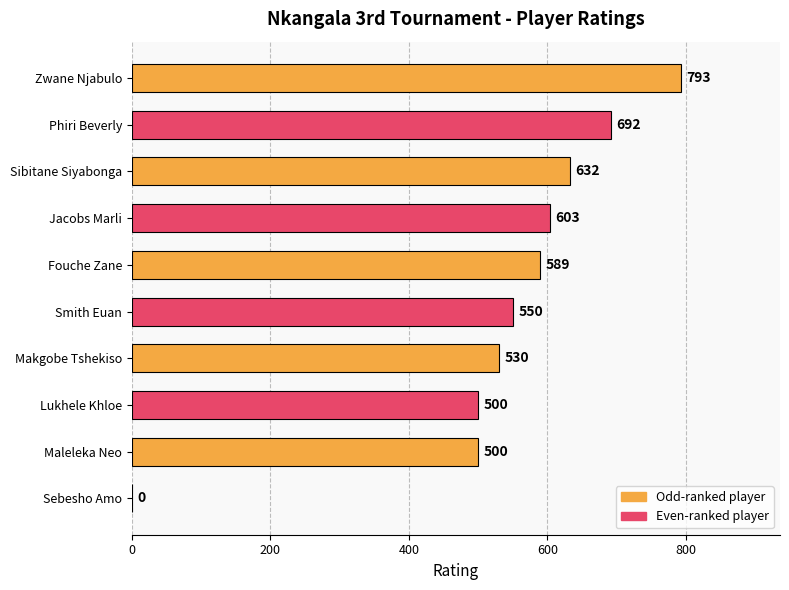

What is the sum of all values?

5389